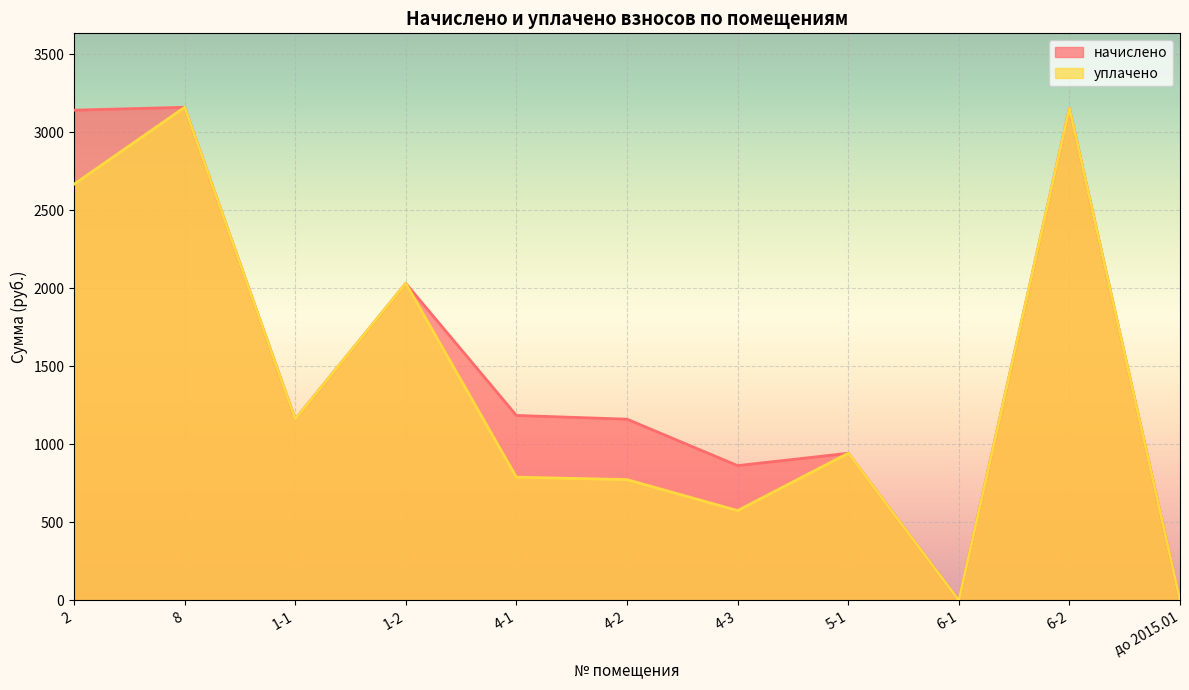

What is the highest value of the начислено series?

3160.1